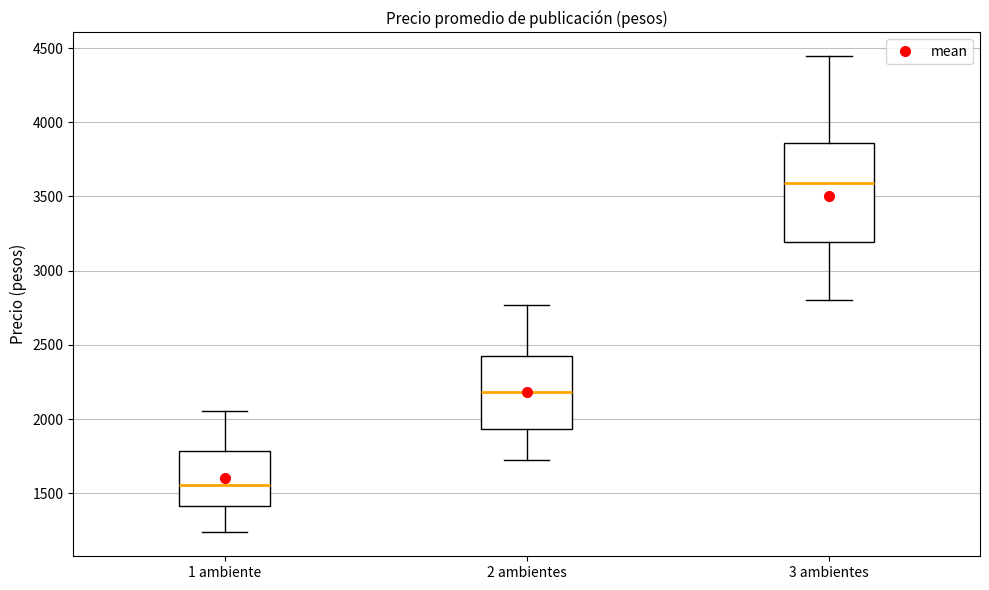

Reading left to right, read every box against the y-axis: the position of its median line, the range the box covers, and the ends of its whiskers. The values are not printed on the chart, so give them approximately, as read against the axis.

1 ambiente: median 1550, box 1400 to 1800, whiskers 1250 to 2050
2 ambientes: median 2200, box 1950 to 2400, whiskers 1700 to 2750
3 ambientes: median 3600, box 3200 to 3850, whiskers 2800 to 4450